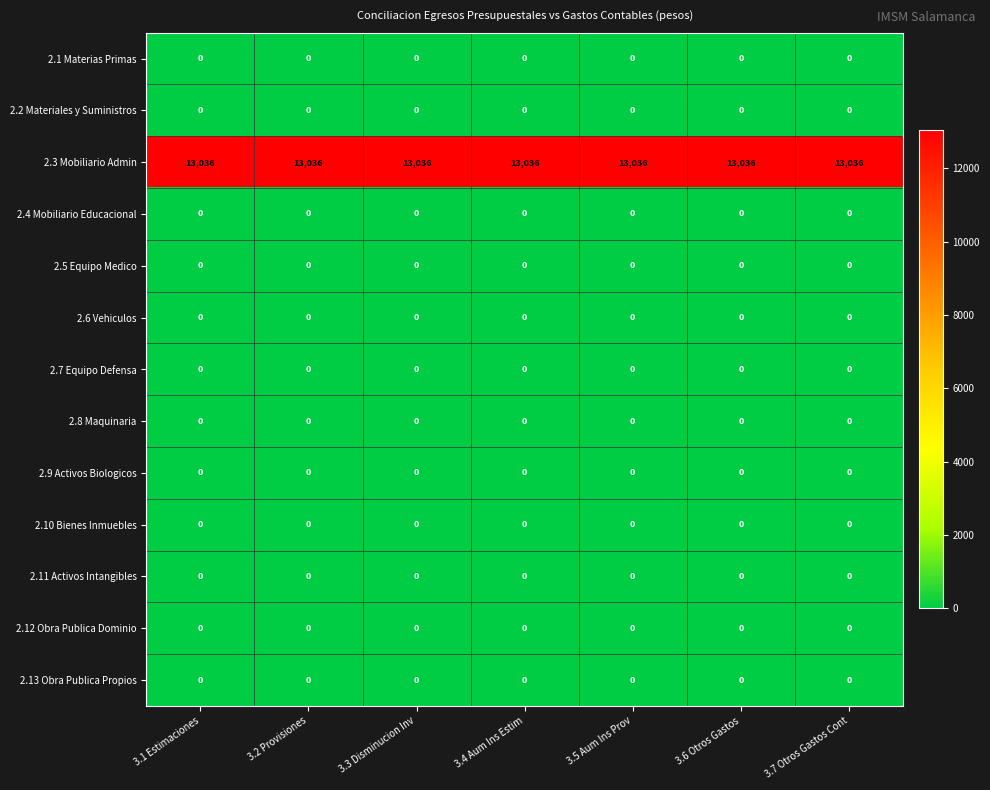

Which series has the largest total across all categories?

2.3 Mobiliario Admin